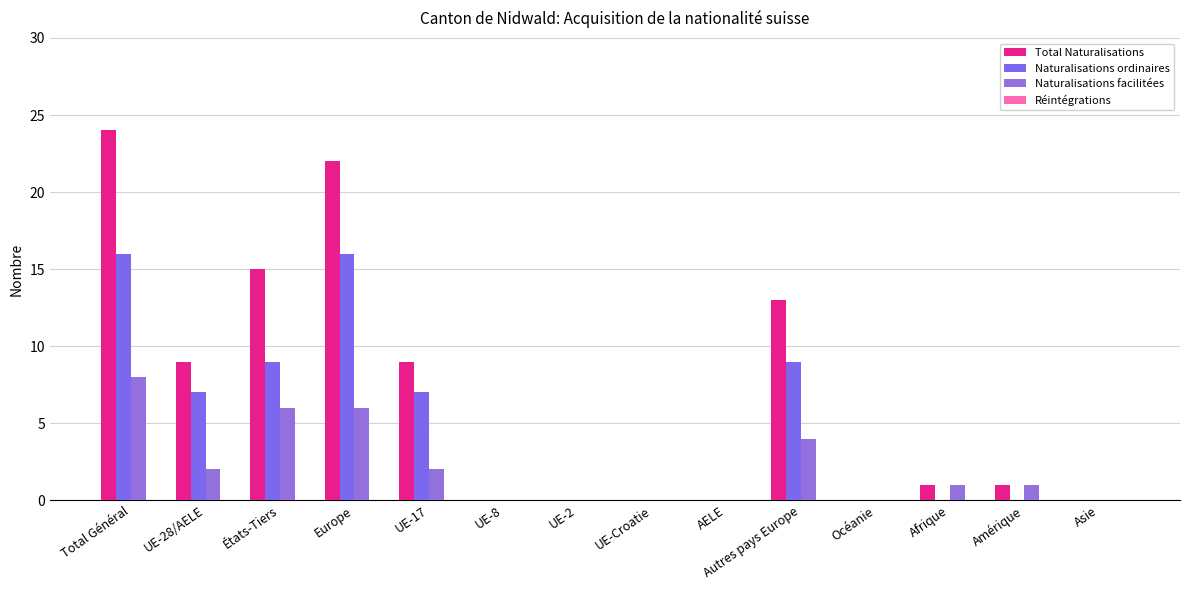

List the labels in order of Naturalisations ordinaires value, largest first.

Total Général, Europe, États-Tiers, Autres pays Europe, UE-28/AELE, UE-17, UE-8, UE-2, UE-Croatie, AELE, Océanie, Afrique, Amérique, Asie